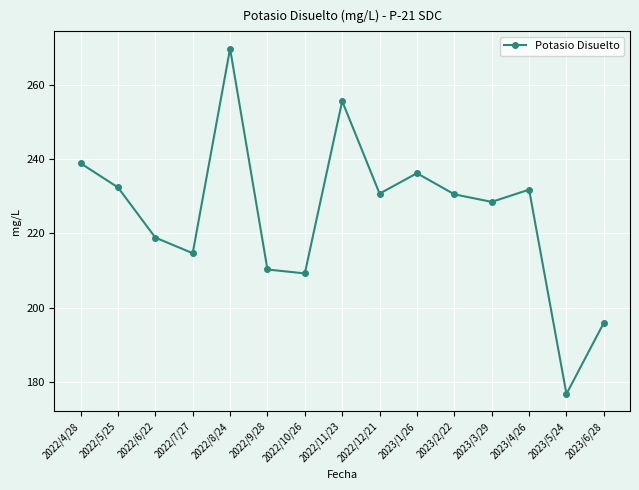

What is the label of the 13th point from the right?

2022/6/22